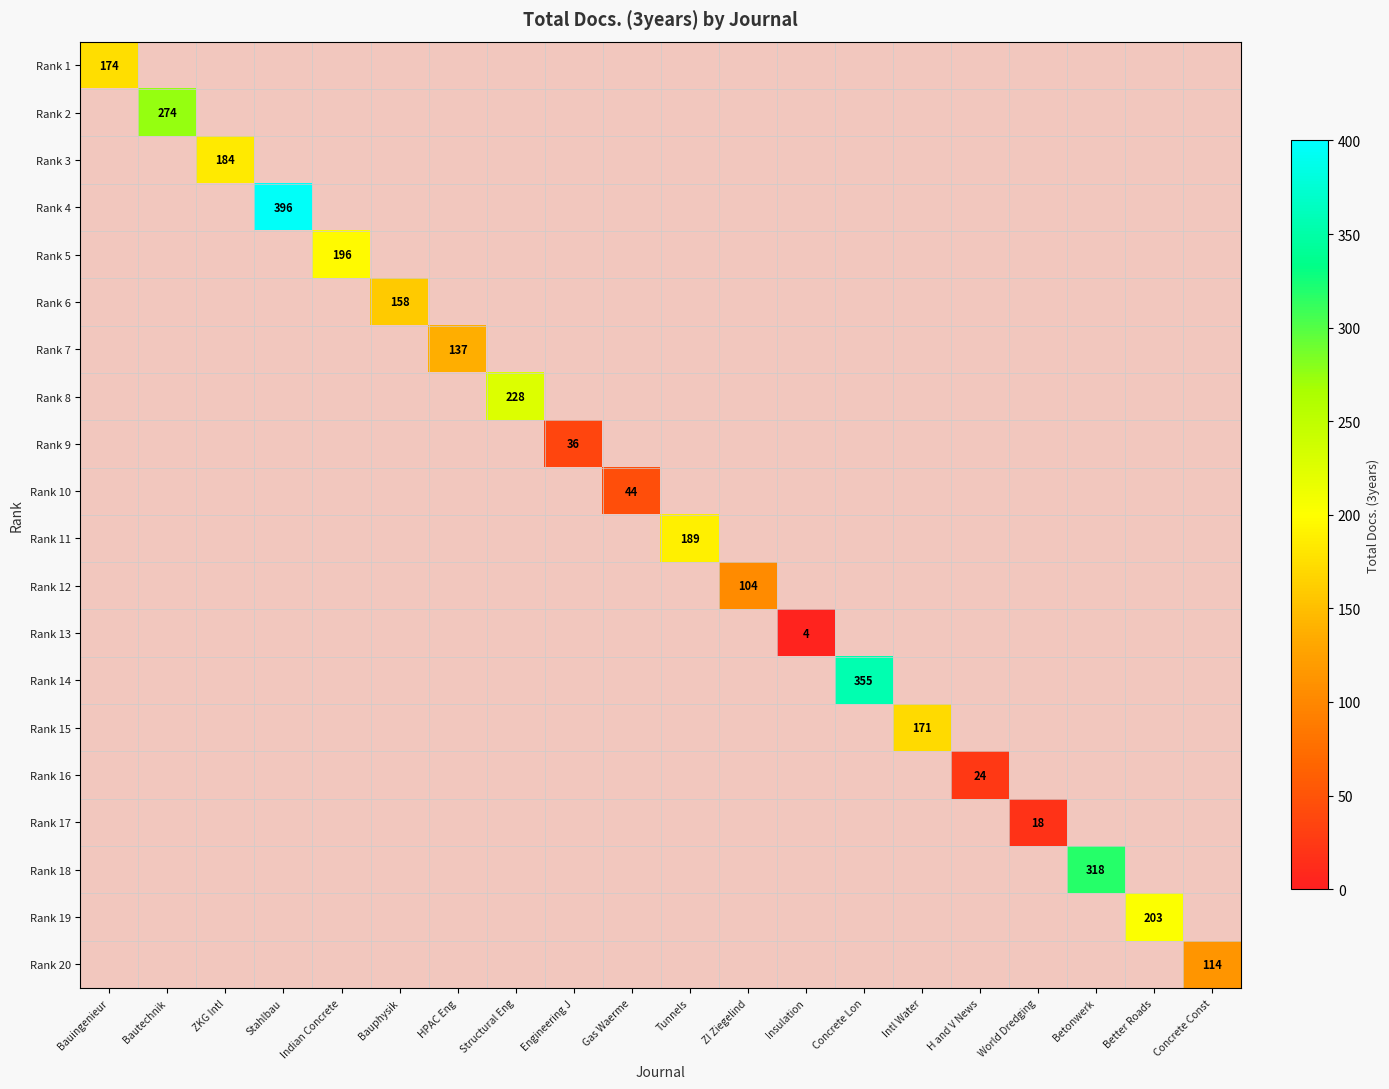

What is the greatest value displayed?

396.0